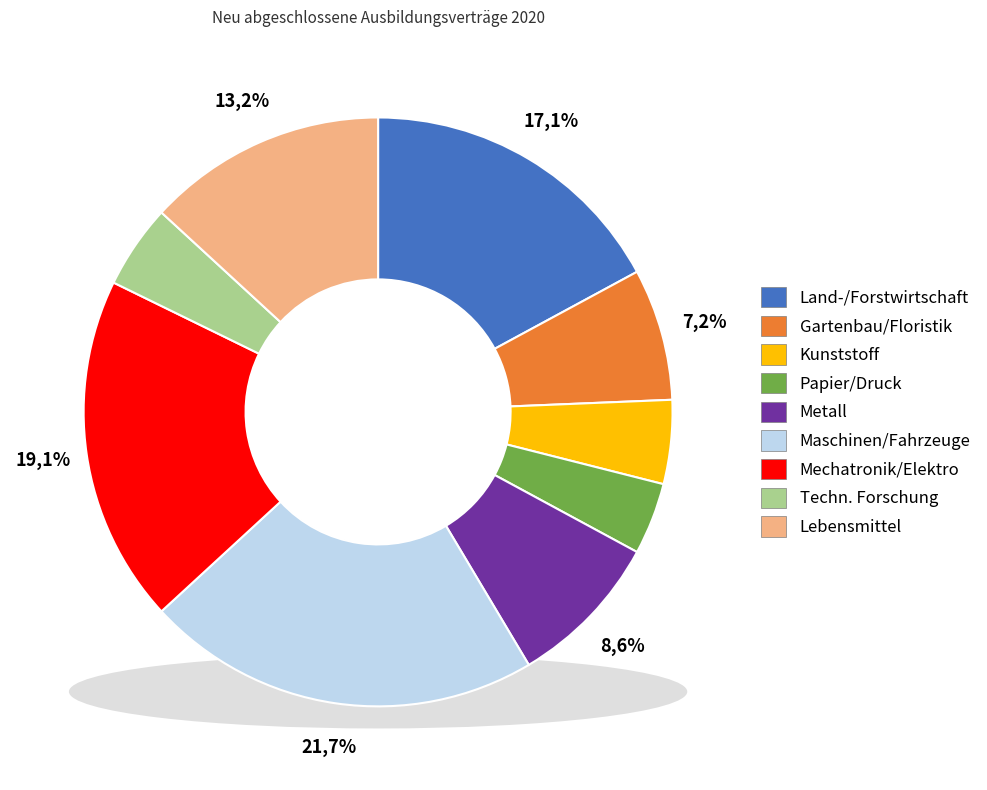

The Technische Forschungs-, Entwicklungs- slice represents 13% of the pie. True or false?

False